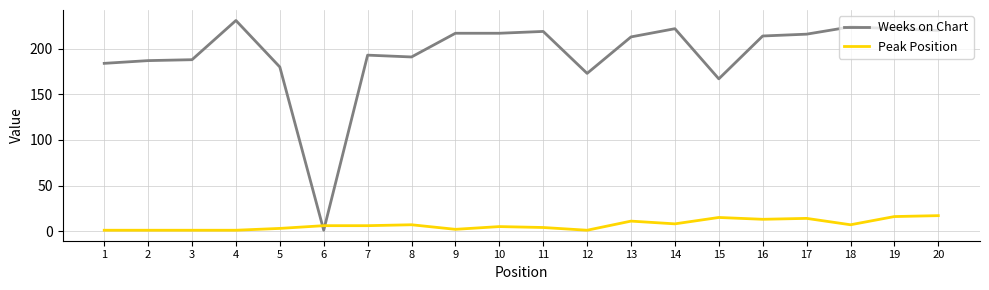

Which series has the widest spread of values?

Weeks on Chart